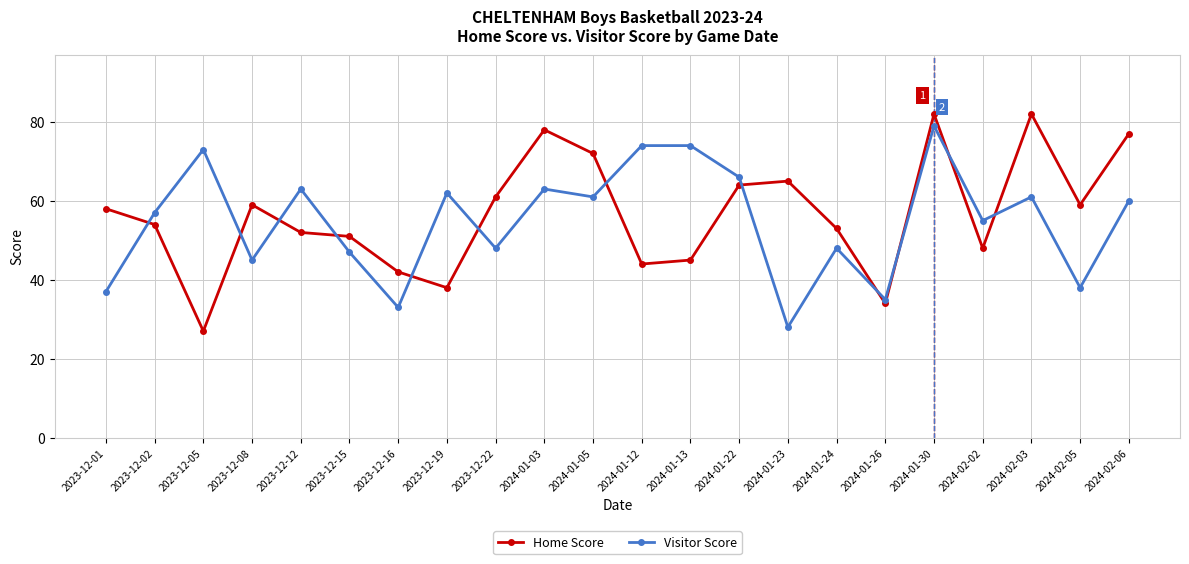

How many data points does each series have?

22